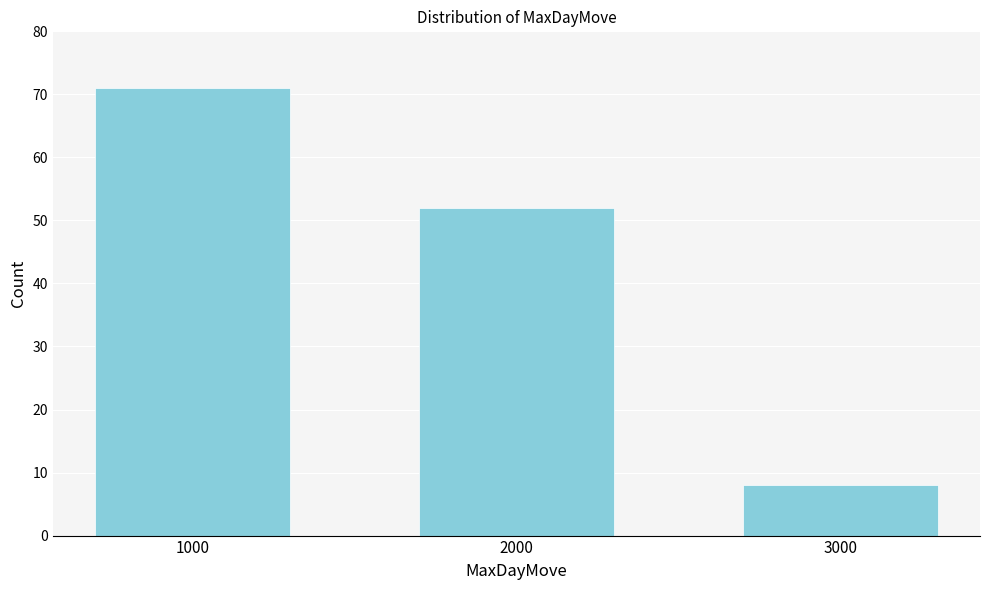

Reading left to right, transcribe all the data shown in this chart.

1000=71	2000=52	3000=8